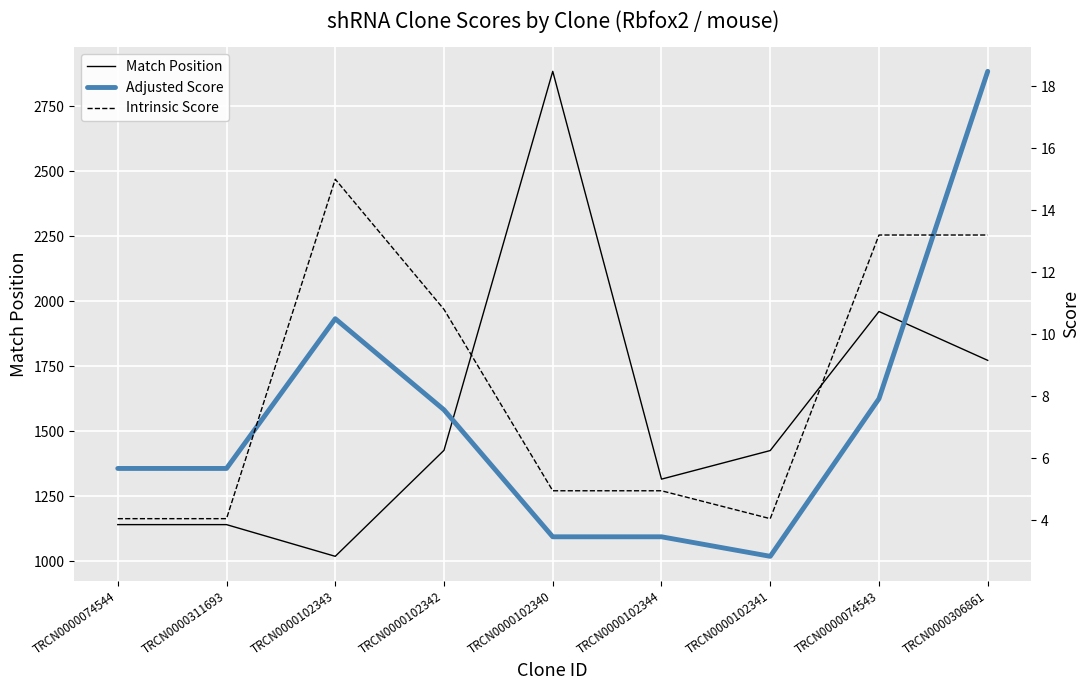

Which series has the largest total across all categories?

Match Position